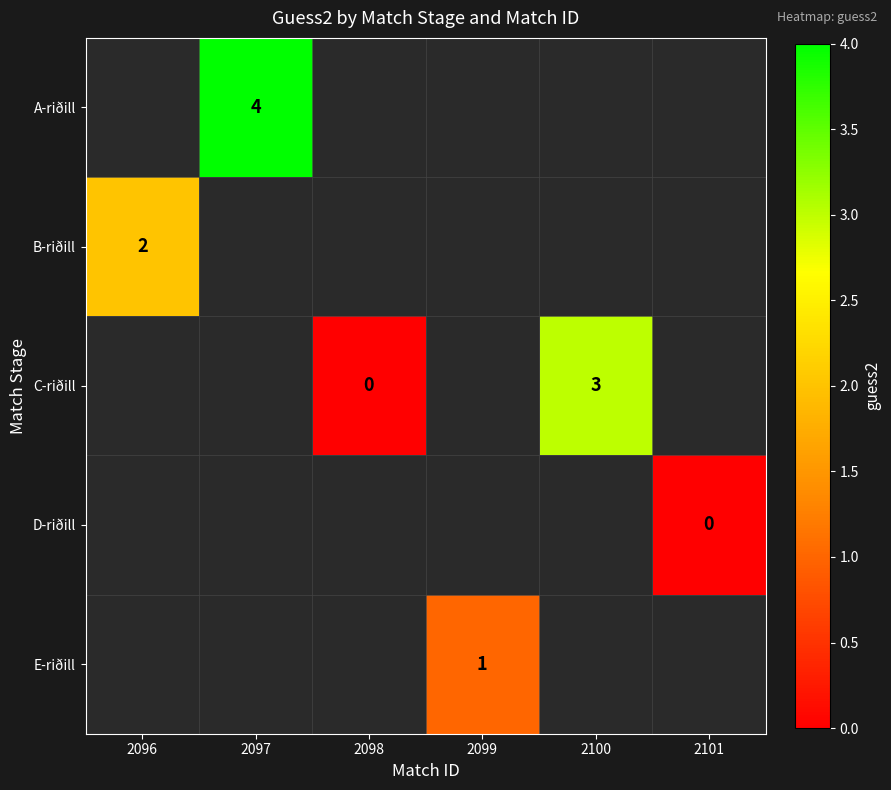

How many distinct data groups are displayed?

5